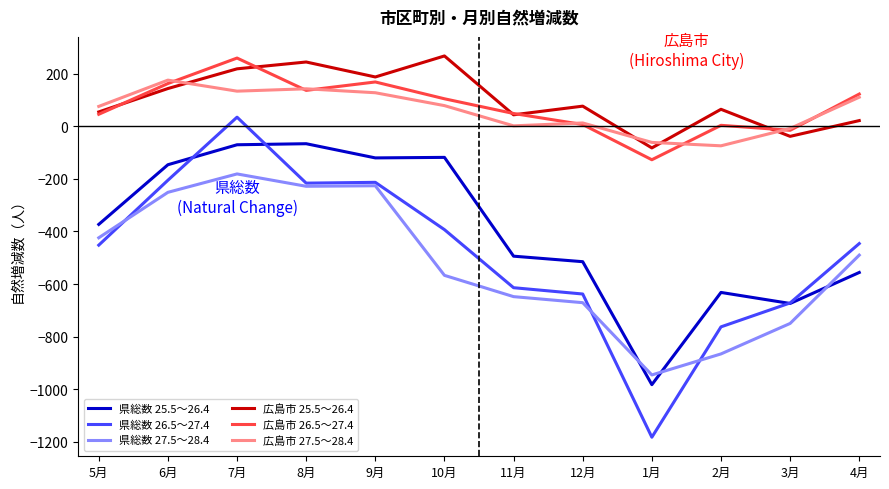

Which category has the lowest value in the 広島市 26.5～27.4 series?

1月